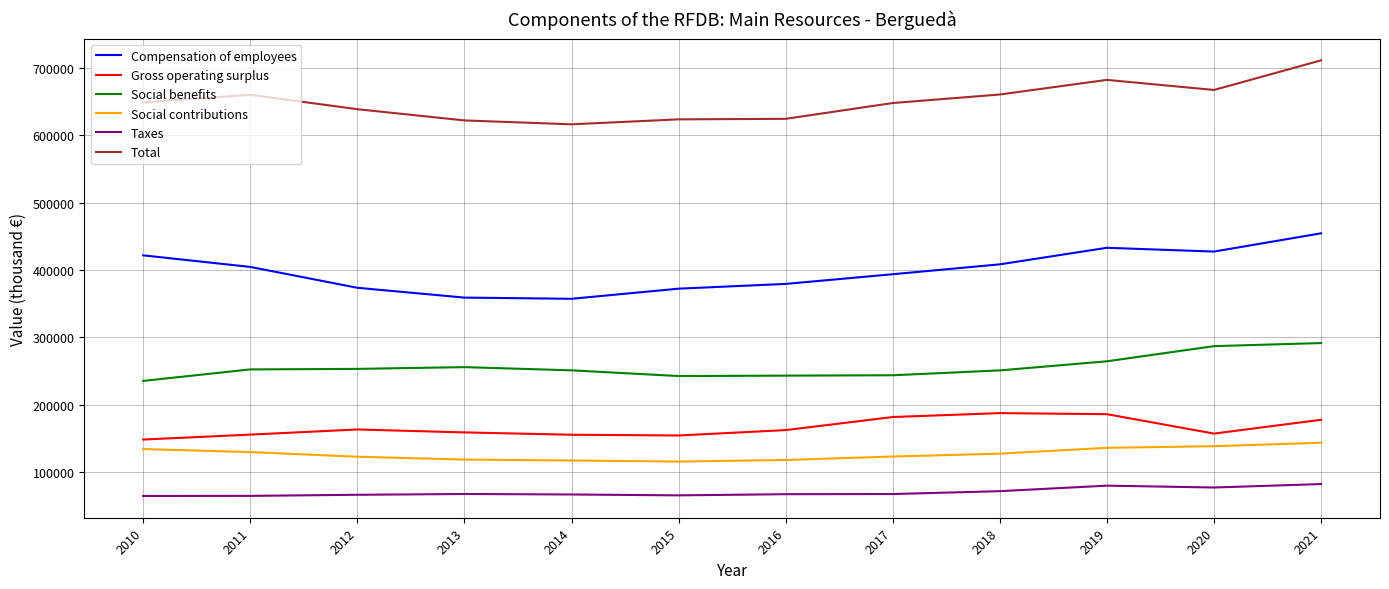

The value of Social benefits at 2013 is 255724. True or false?

True